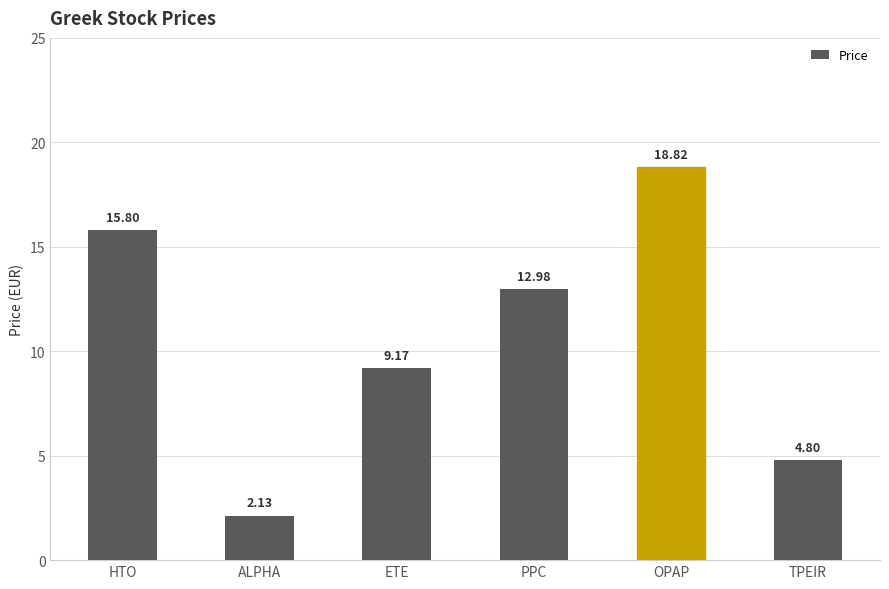

What is the label of the 1st bar from the right?

TPEIR